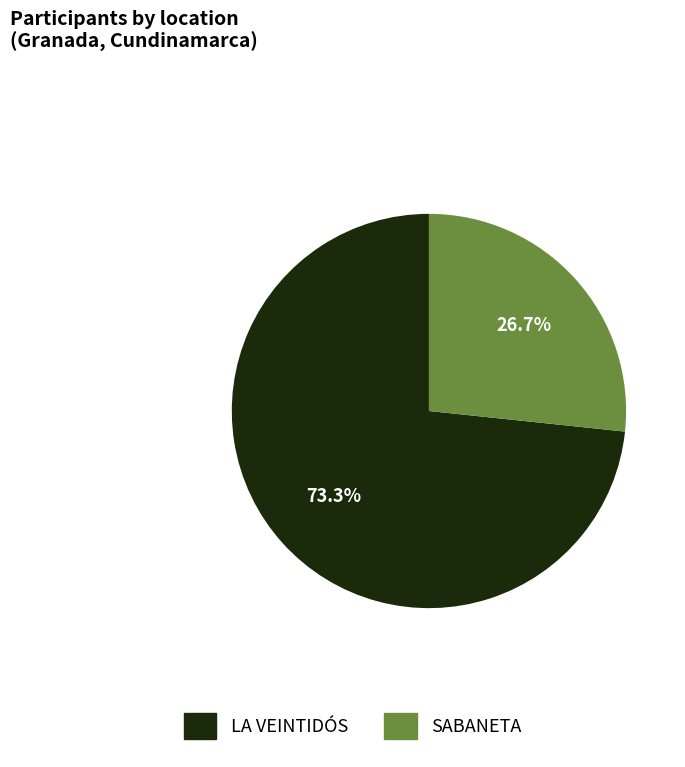

Count the number of slices in the pie.

2